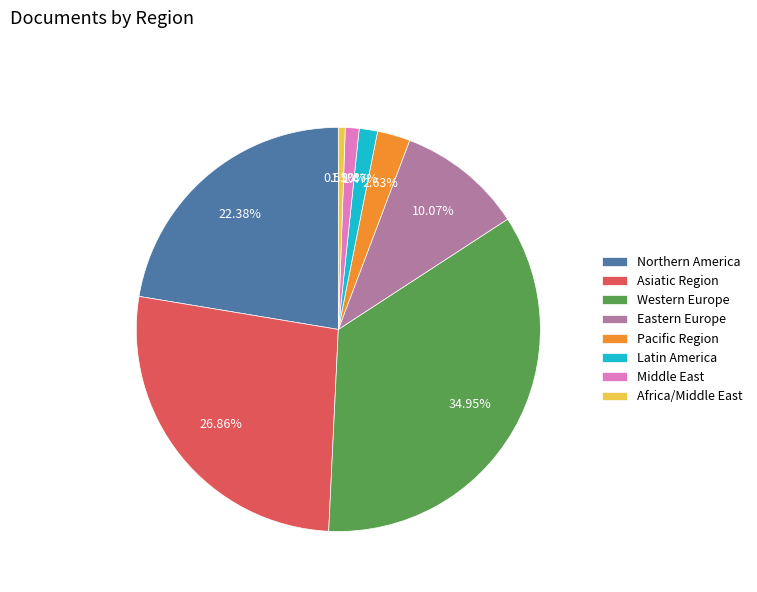

Do Eastern Europe and Northern America together represent more than half of the pie?

No